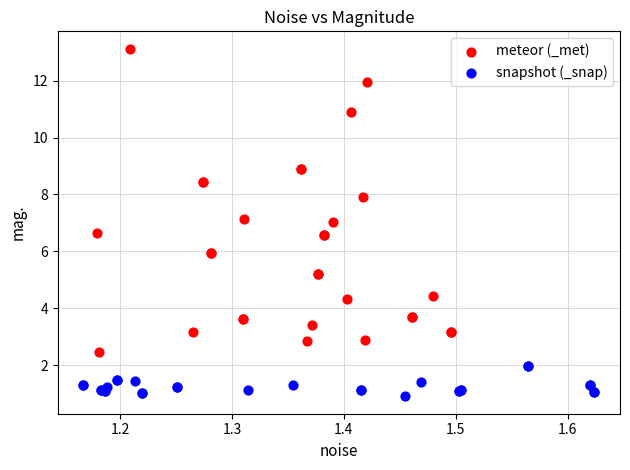

Which series contains the lowest Y value?

snapshot (_snap)